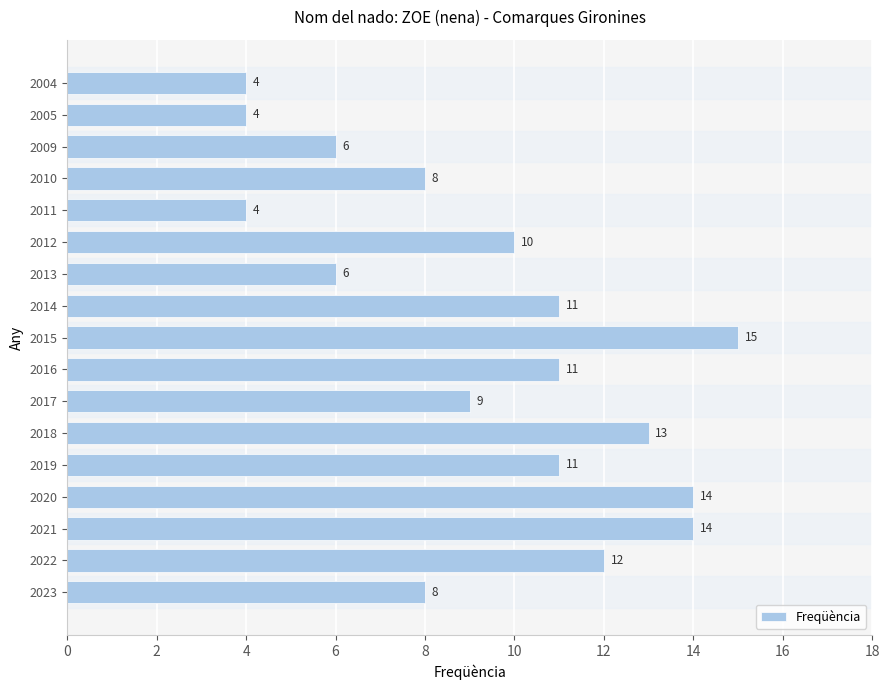

Which has a higher value, 2019 or 2021?

2021